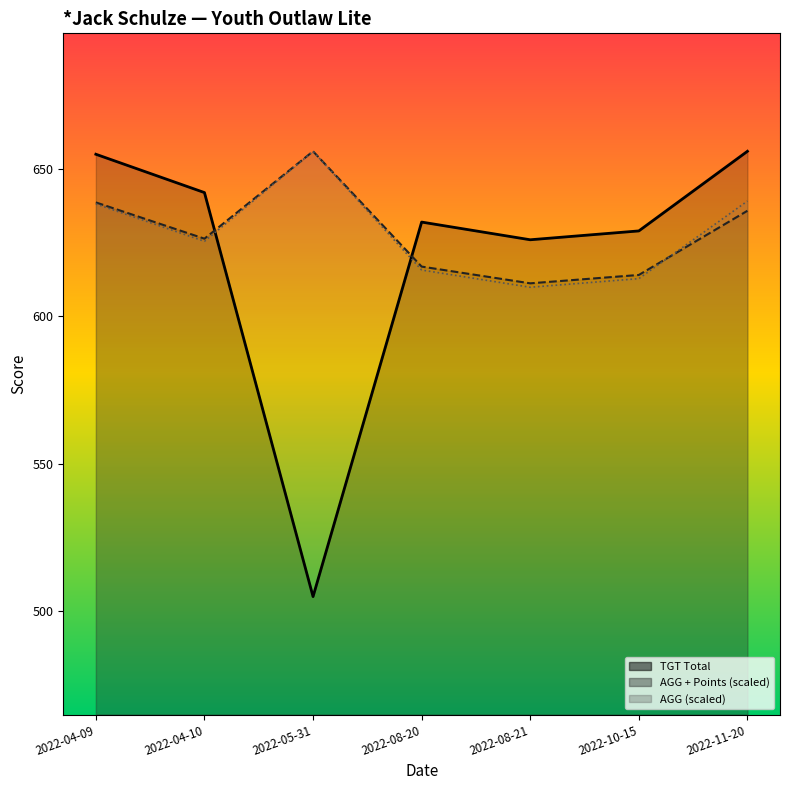

How many lines are shown in the chart?

3